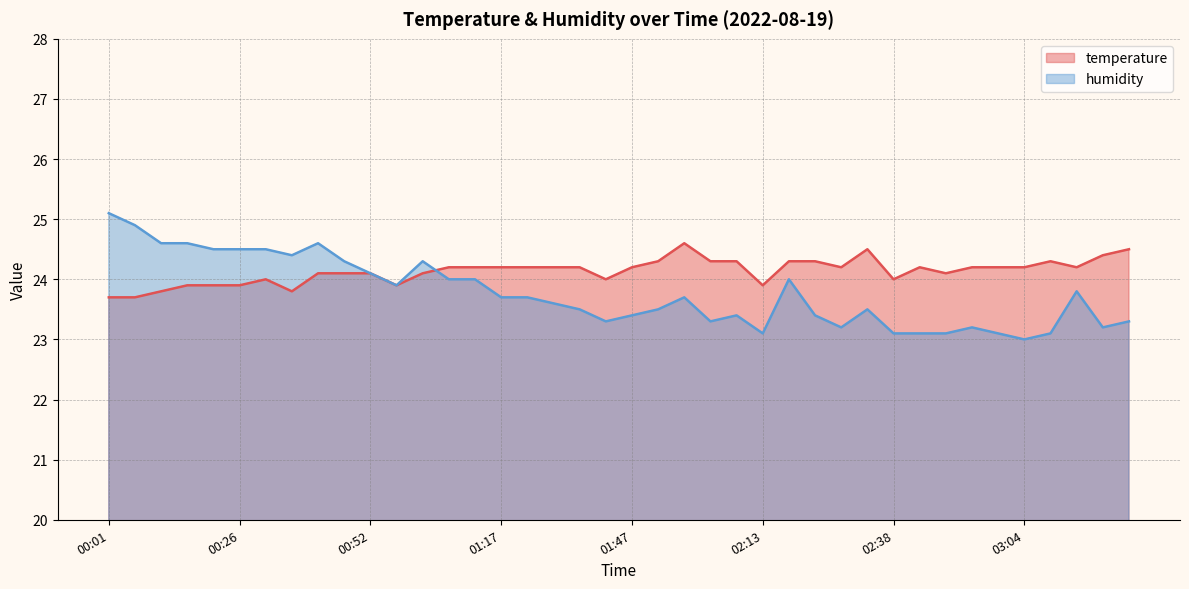

Rank the series by their maximum value, from lowest to highest.

temperature, humidity